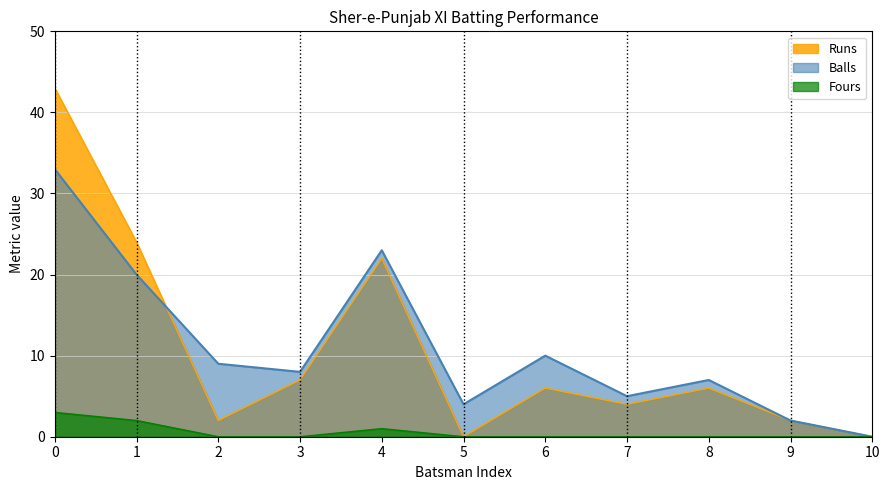

Which series has the widest spread of values?

Runs